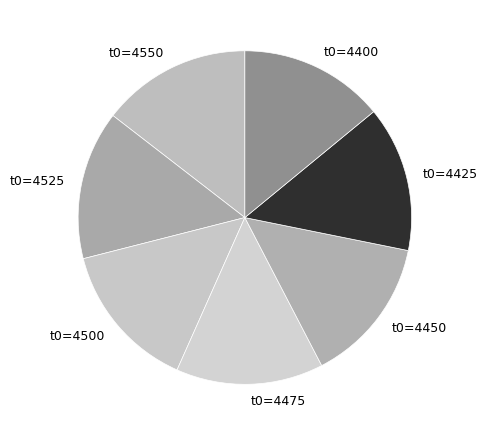

True or false: t0=4525 accounts for 6% of the total.

False